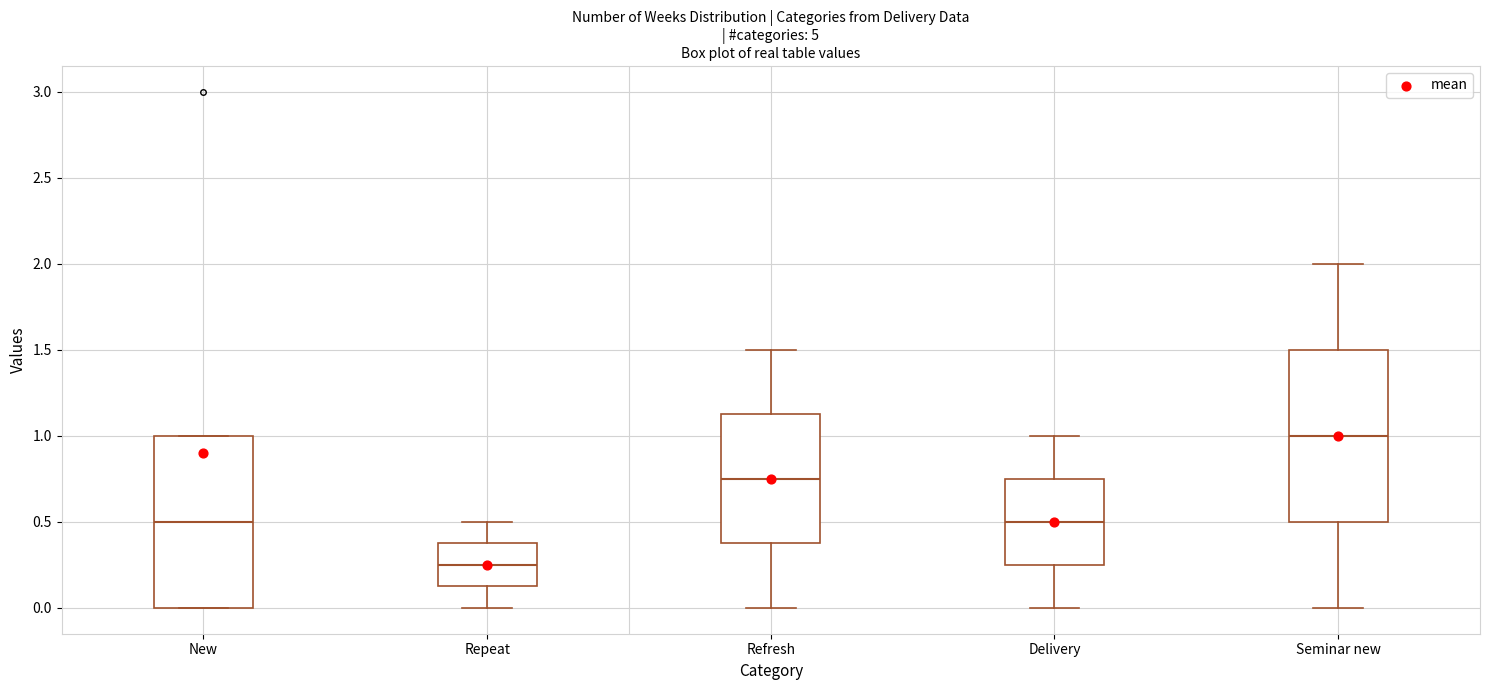

Which box has the highest median line?

Seminar new